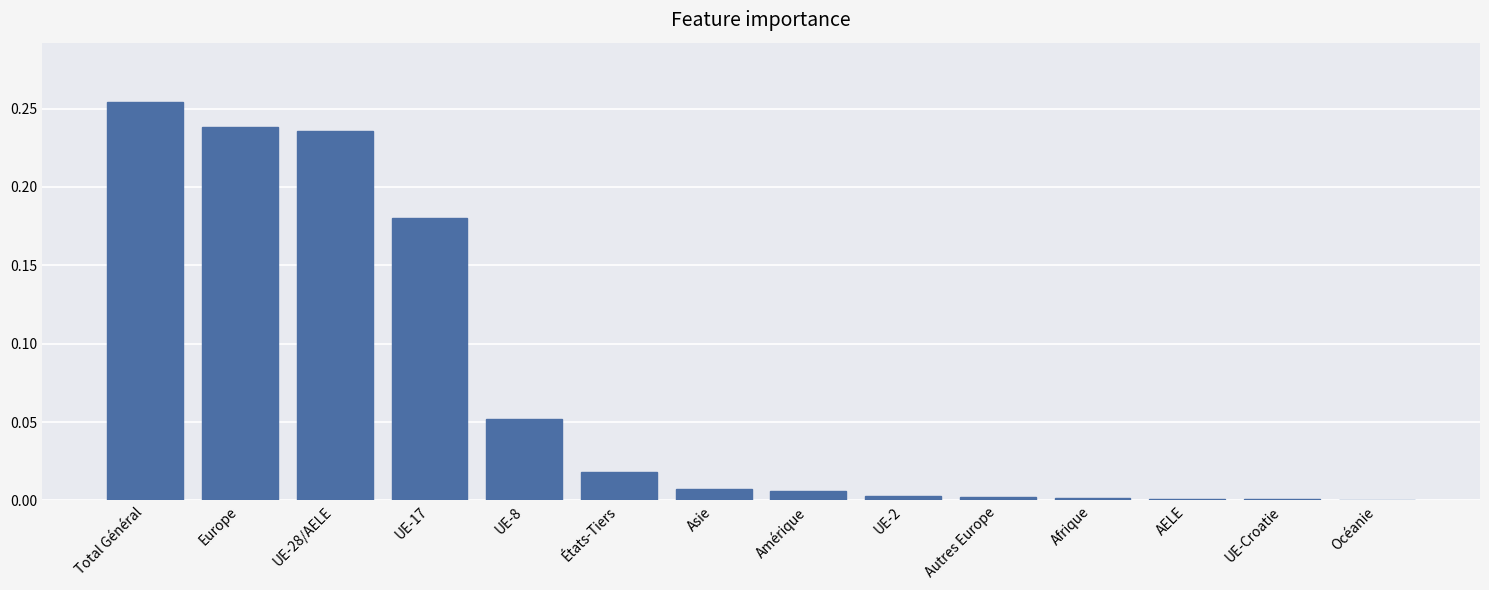

At which category does the chart reach its peak across all series?

Total Général